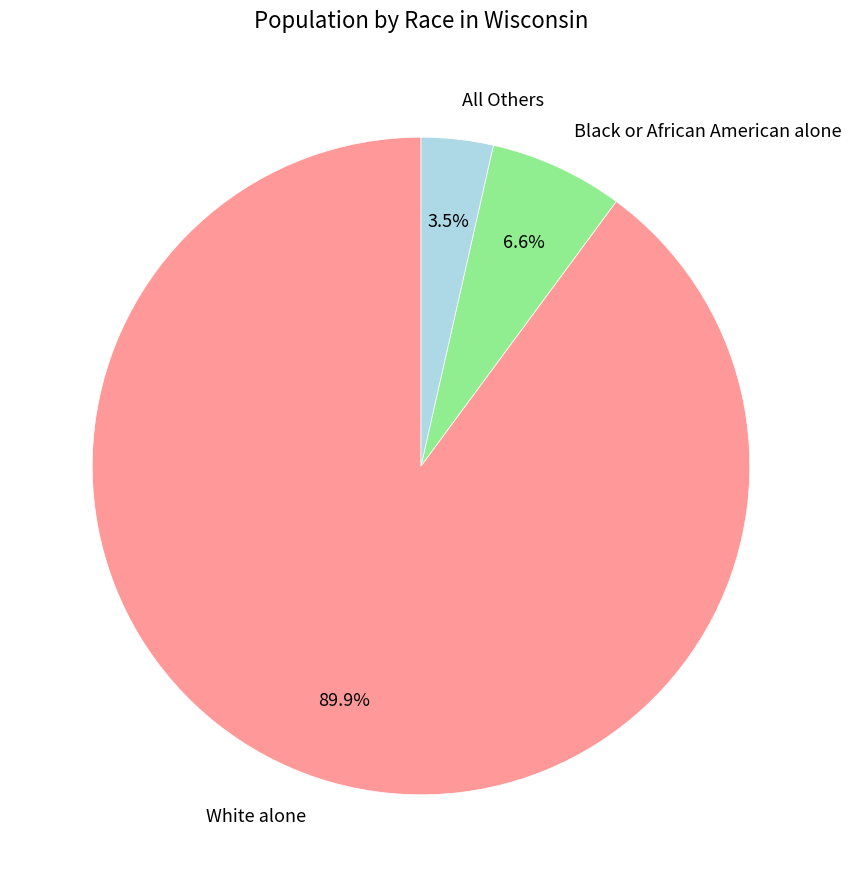

Which slice is the smallest?

All Others